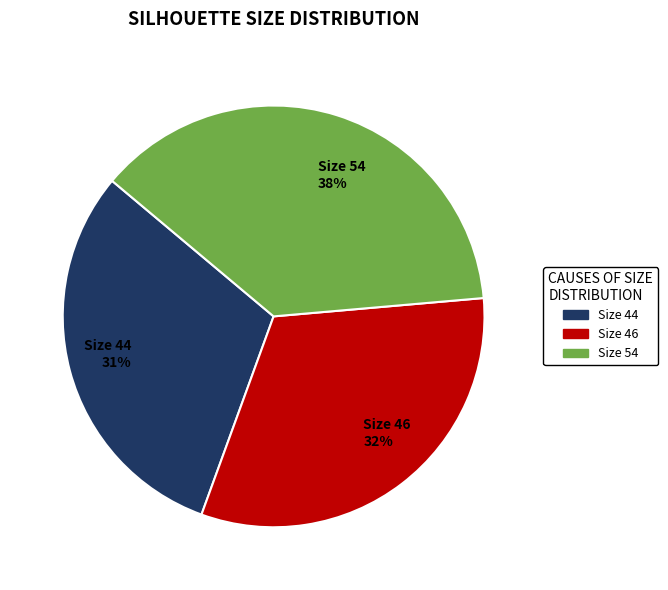

Is there any slice that represents more than half of the pie?

No